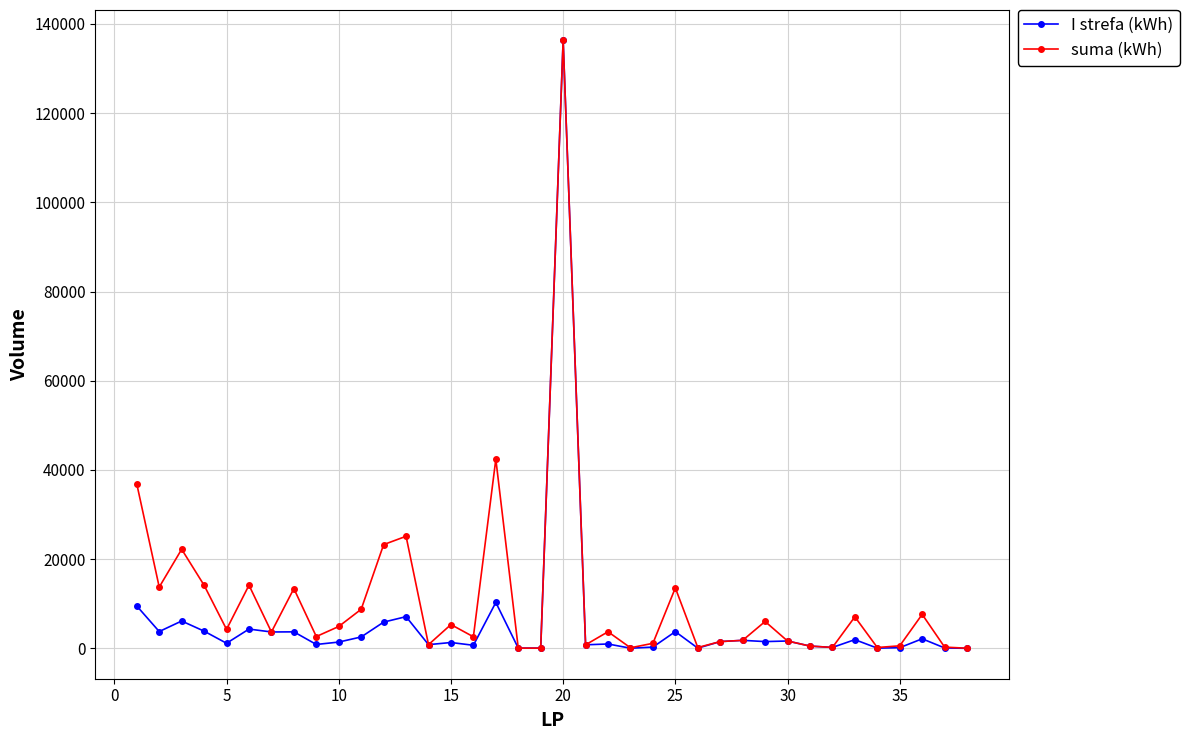

True or false: I strefa (kWh) has more than 1 interior local peaks.

True